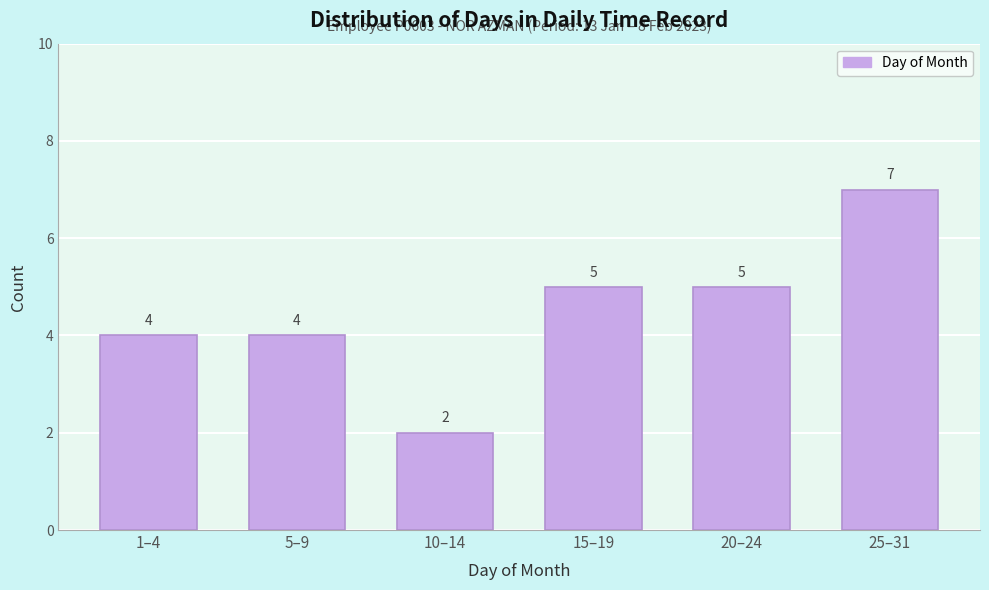

Reading right to left, what are all the values shown in this chart?

7	5	5	2	4	4